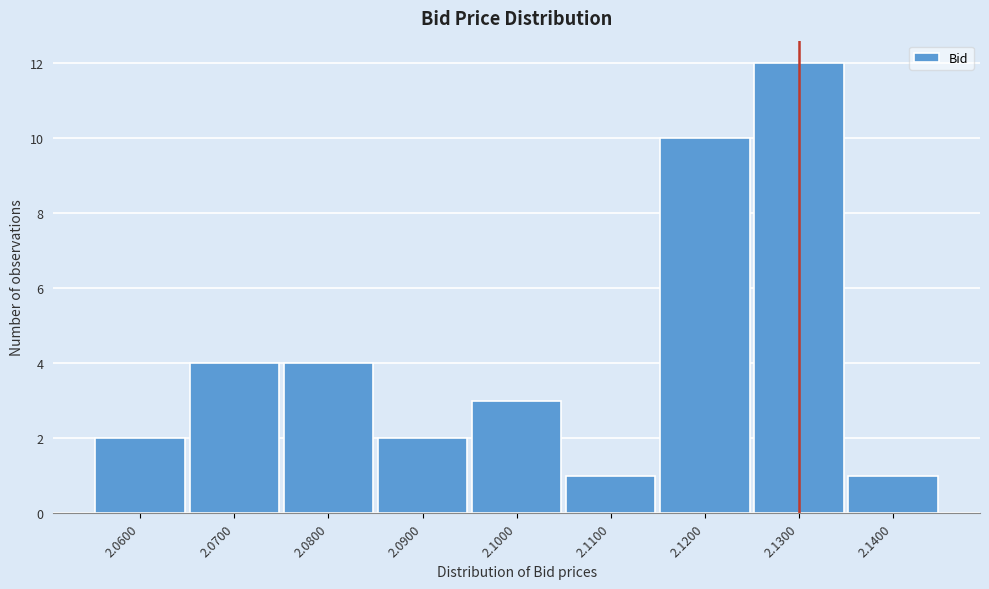

How tall is the bar that spans 2.075 to 2.085 on the x-axis? The values are not printed on the chart, so give them approximately, as read against the axis.

4